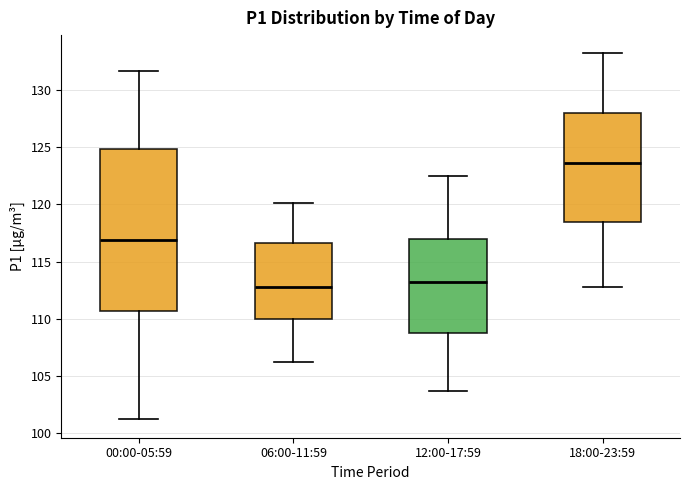

Which box is the tallest, from its lower edge to its upper edge?

00:00-05:59